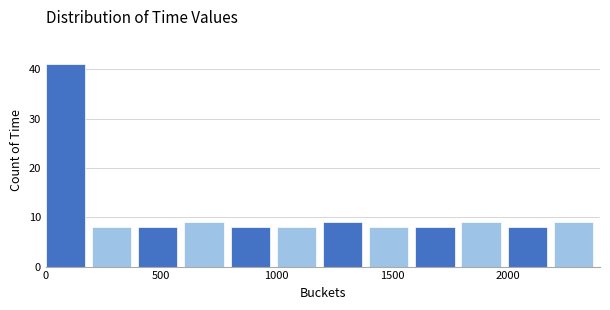

Over which range of the x-axis is the bar tallest?

0 to 200